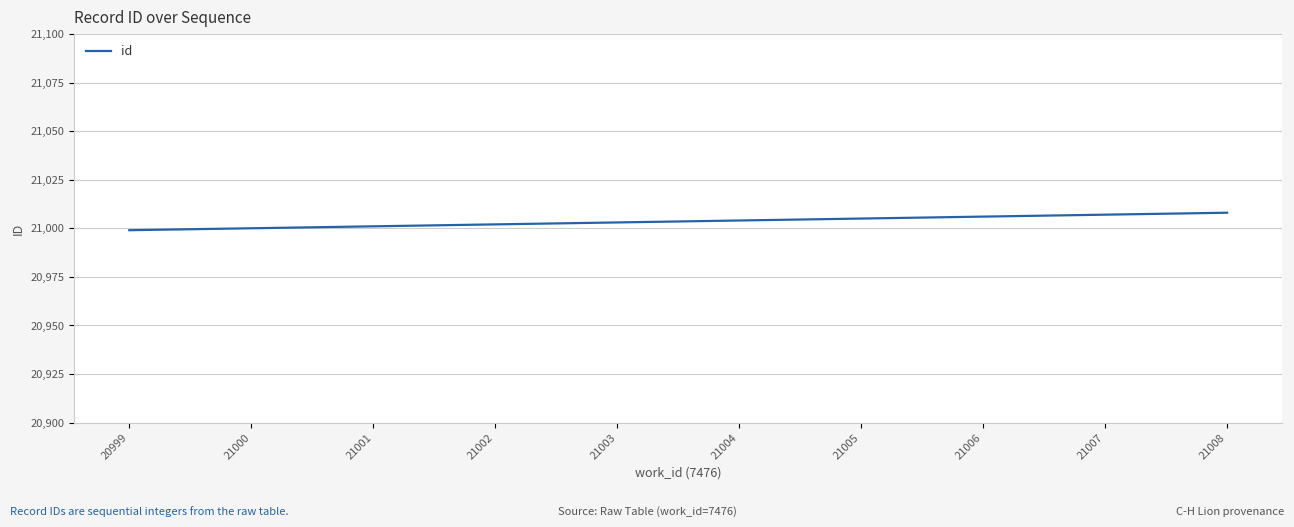

The chart shows a value of 21007 at 21007. True or false?

True